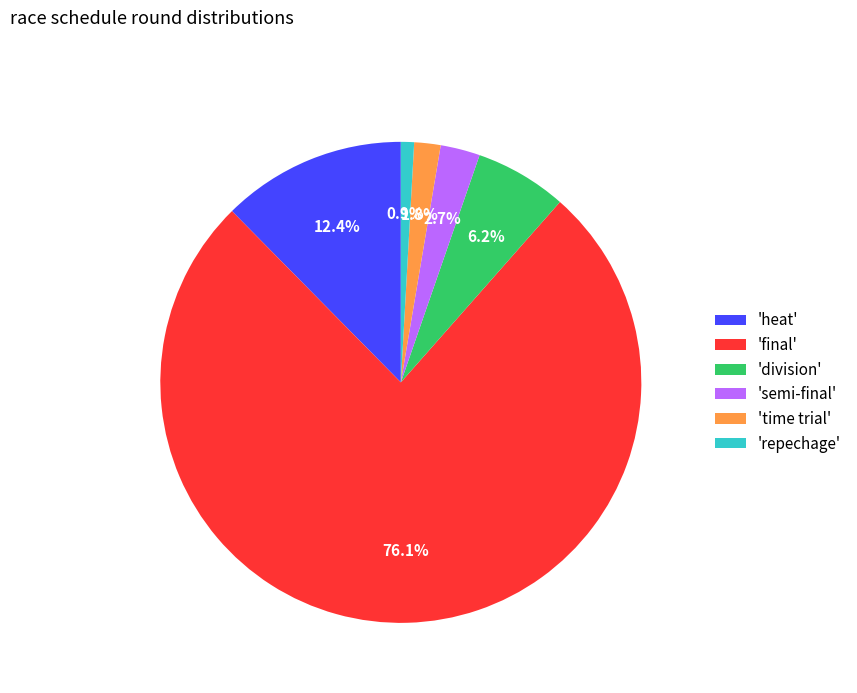

Does any single category account for the majority?

Yes